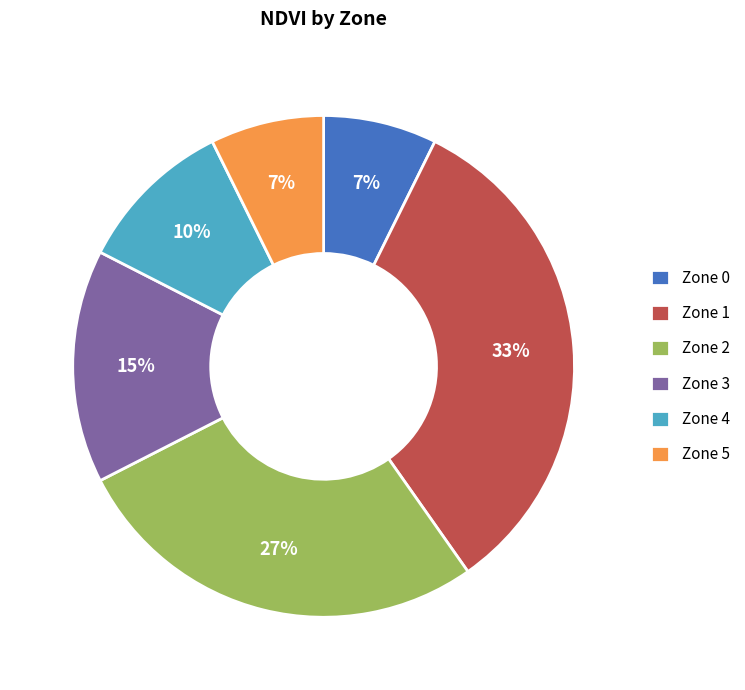

What is the ratio of the value at Zone 4 to the value at Zone 5?

1.4